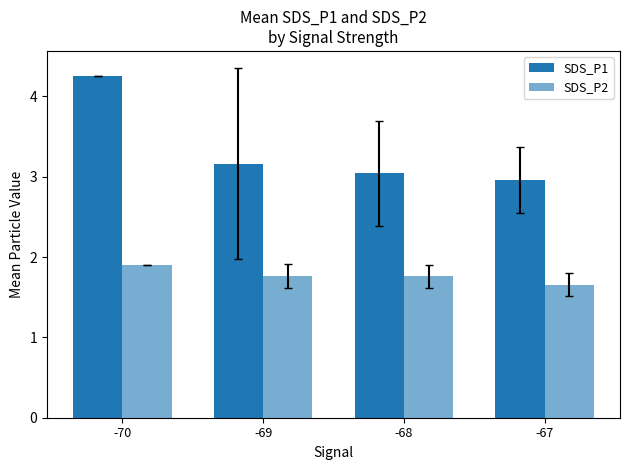

How many categories are shown in the chart?

4